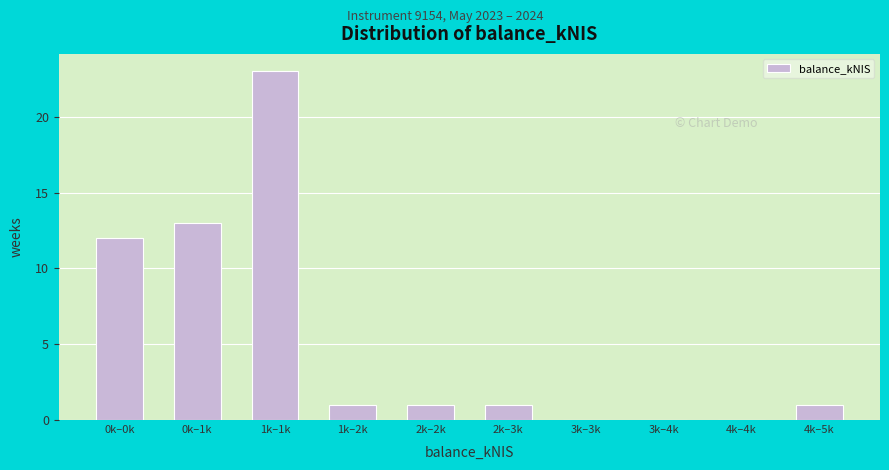

Reading left to right, what are all the values shown in this chart?

0k–0k=12	0k–1k=13	1k–1k=23	1k–2k=1	2k–2k=1	2k–3k=1	3k–3k=0	3k–4k=0	4k–4k=0	4k–5k=1